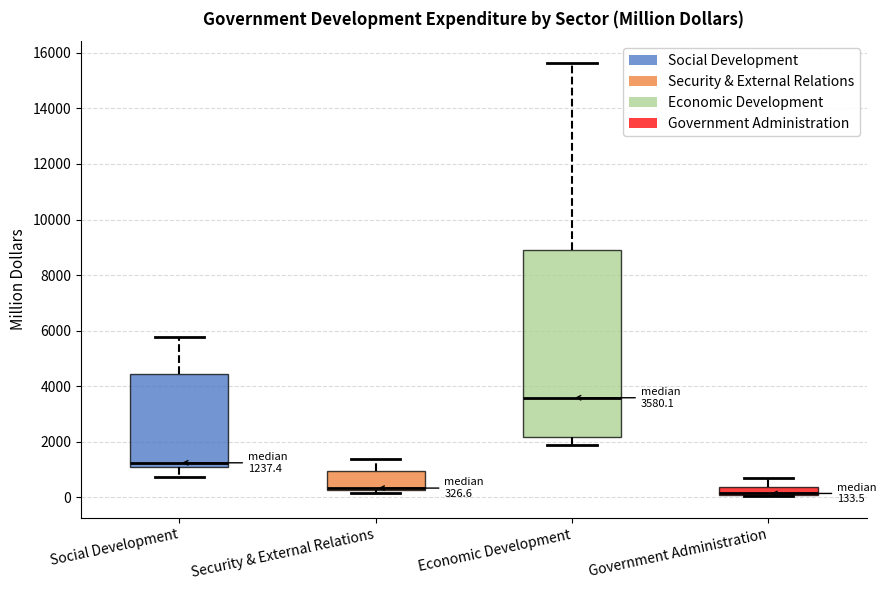

Comparing the boxes themselves (not the whiskers), which one is the tallest?

Economic Development